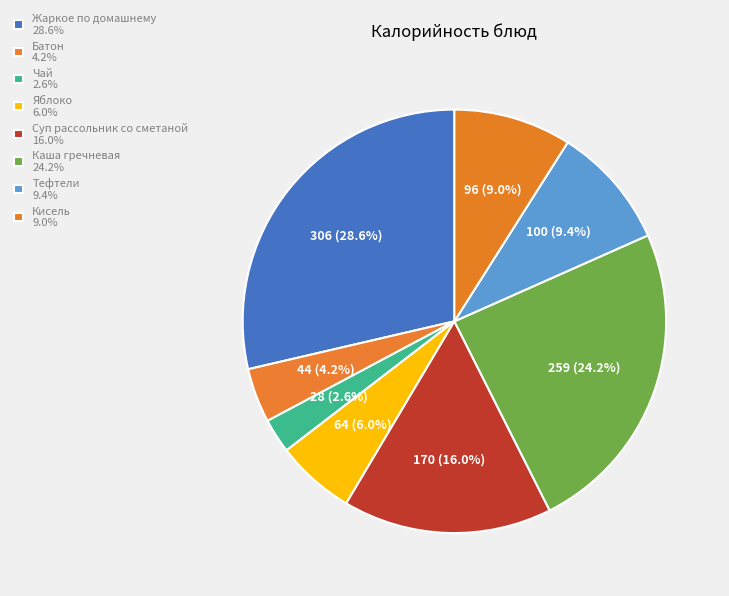

To the nearest percent, what is the difference between the largest and smallest slice percentages?

26%